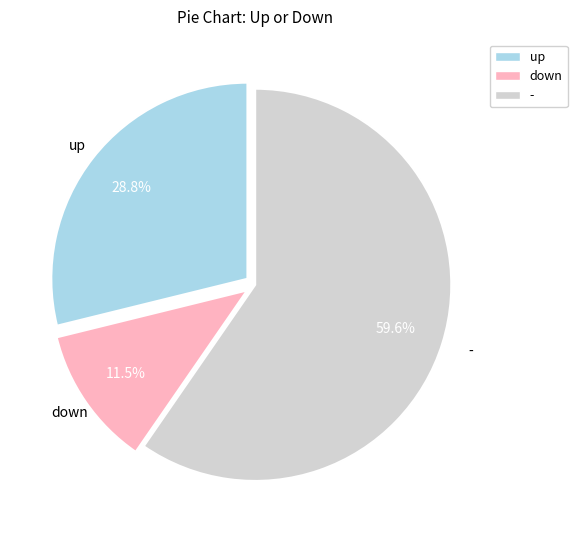

How many segments does this pie chart have?

3